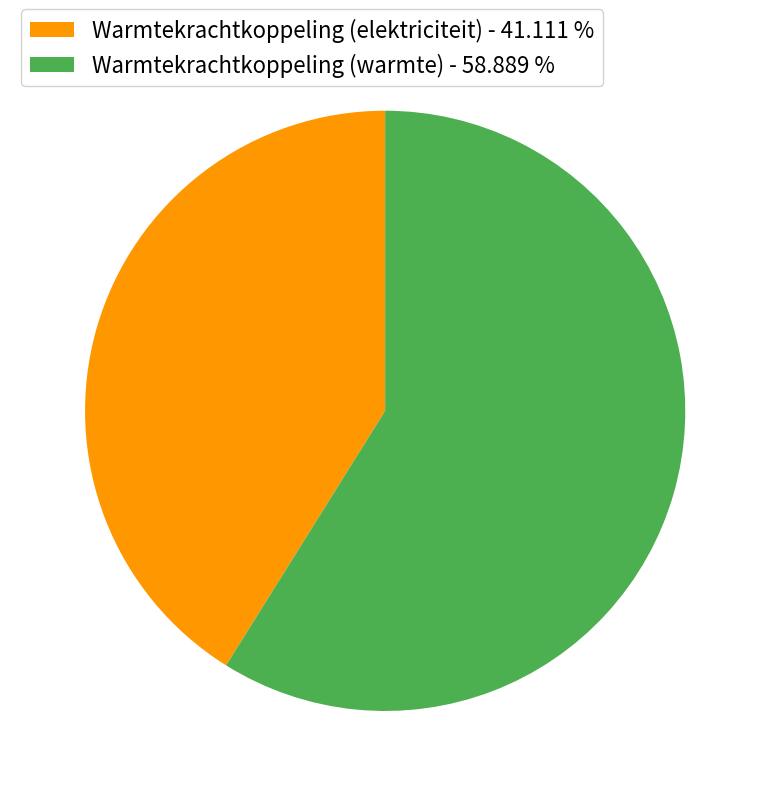

Between Warmtekrachtkoppeling (warmte) - 58.889 % and Warmtekrachtkoppeling (elektriciteit) - 41.111 %, which is larger?

Warmtekrachtkoppeling (warmte) - 58.889 %